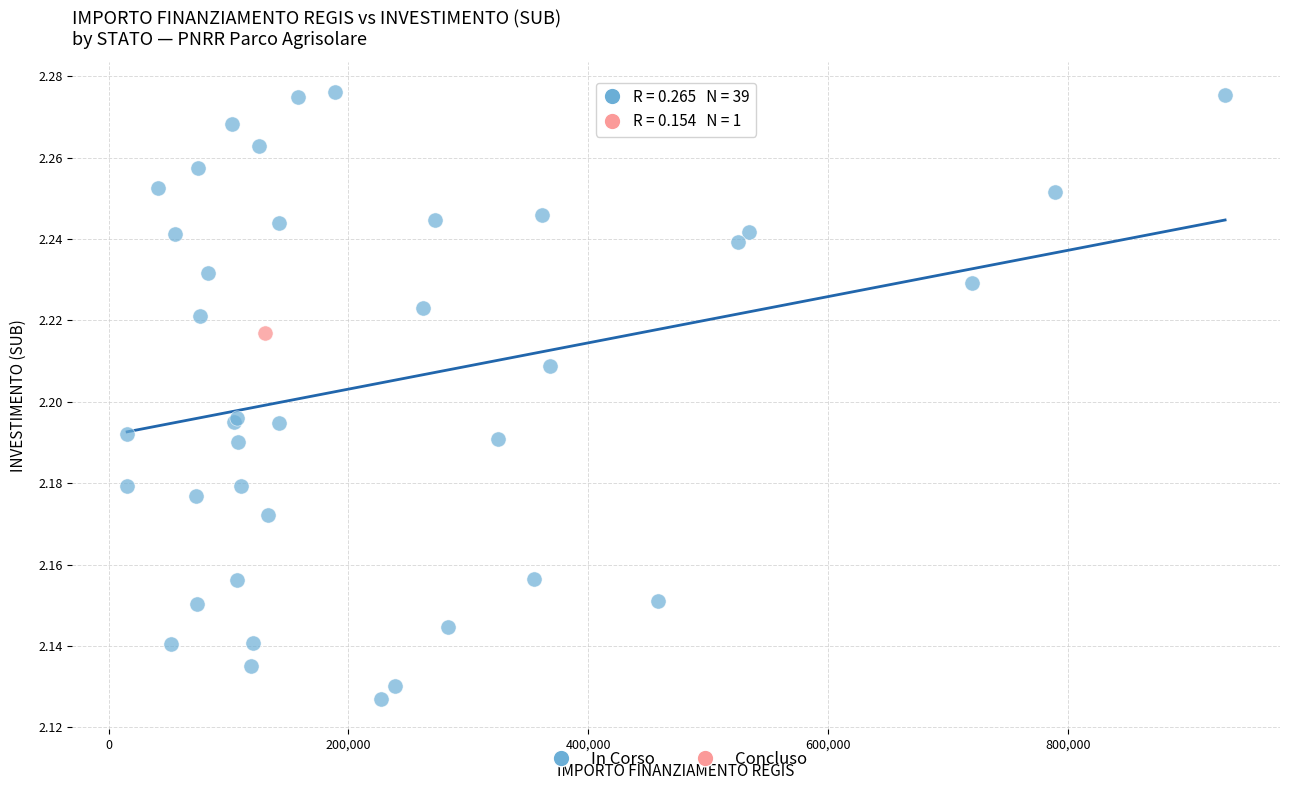

What are all the series names shown in the legend?

In Corso, Concluso